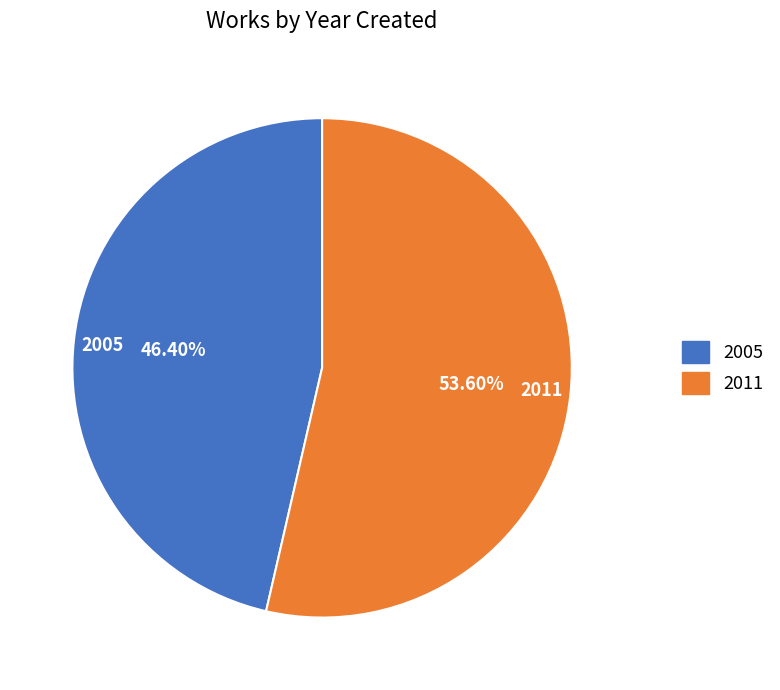

To the nearest percent, what portion does 2005 represent?

46%